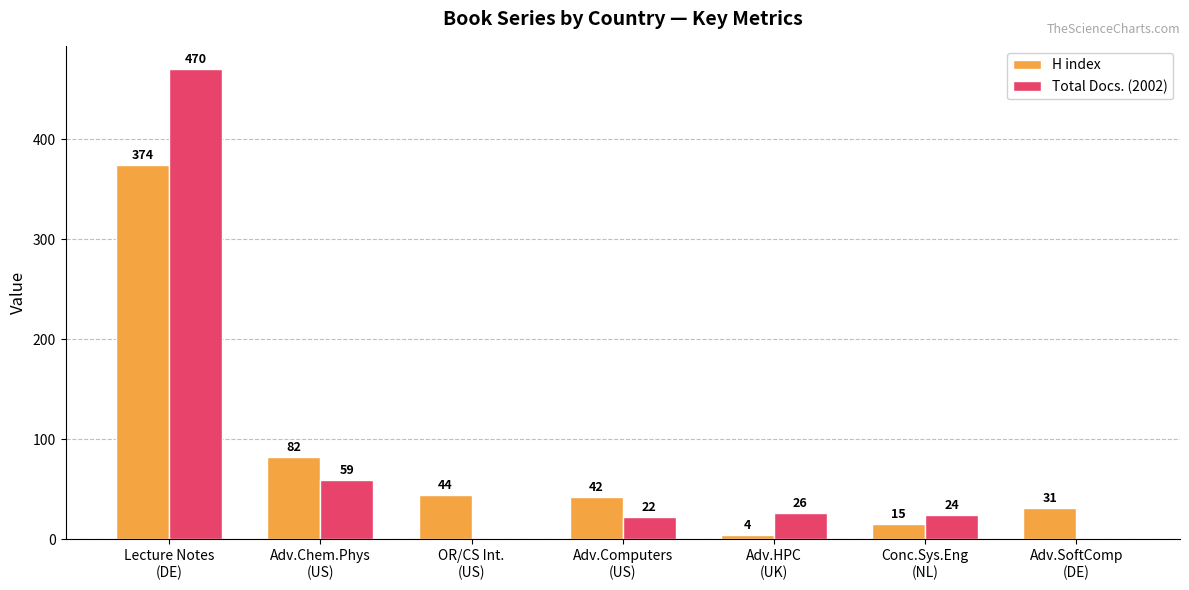

What is the total value across all series at Lecture Notes
(DE)?

844